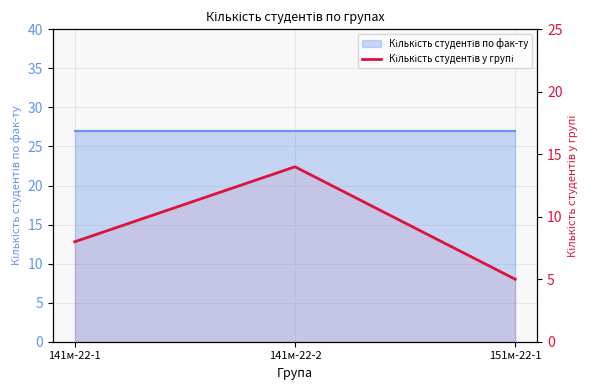

Rank the categories by value from lowest to highest.

151м-22-1, 141м-22-1, 141м-22-2